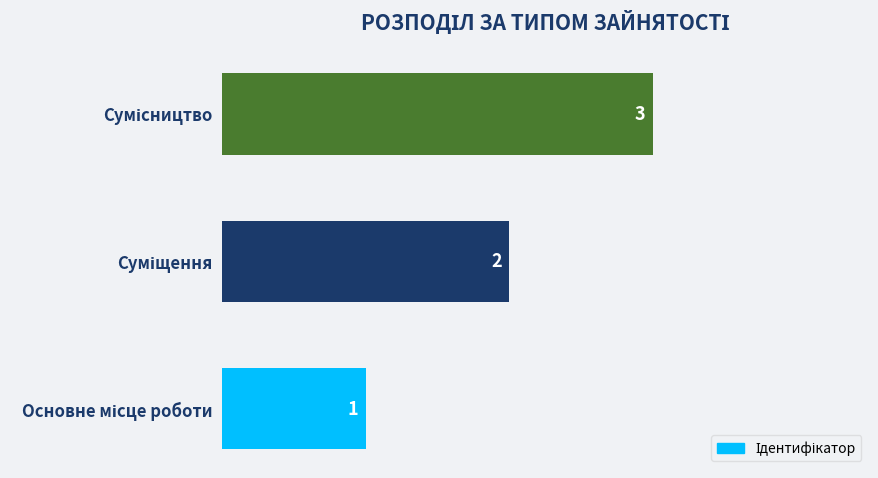

What is the difference between the maximum and minimum values?

2